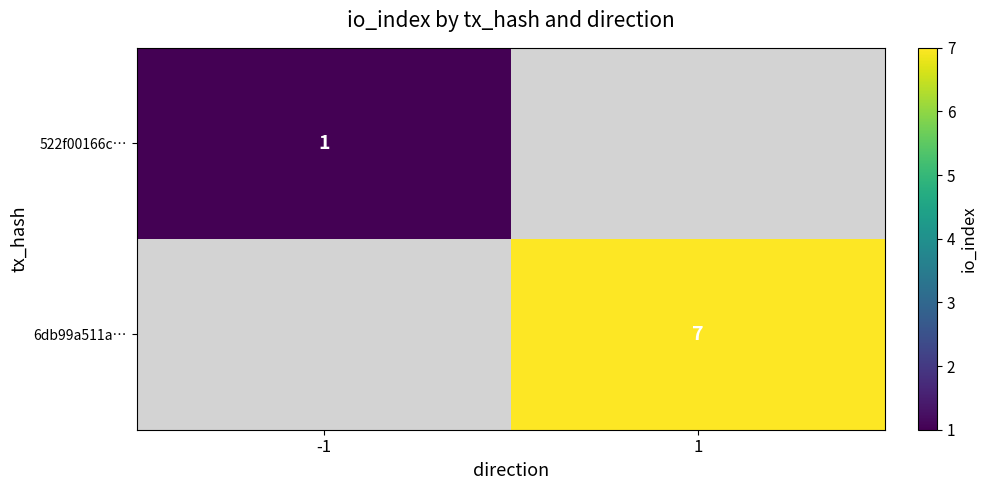

Is the value of 522f00166c… at -1 greater than the value of 6db99a511a… at 1?

No